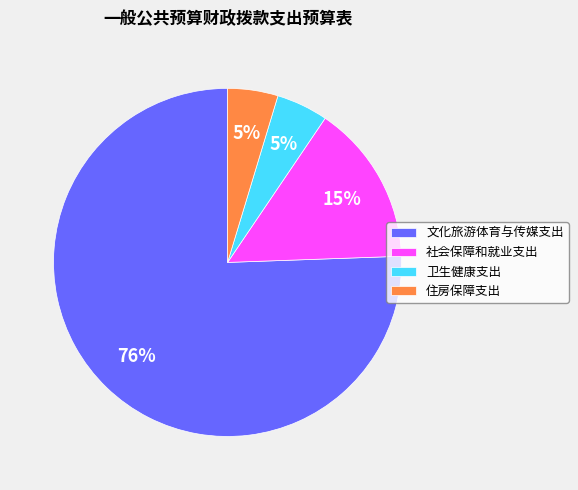

To the nearest percent, what is the combined percentage of 卫生健康支出 and 文化旅游体育与传媒支出?

80%